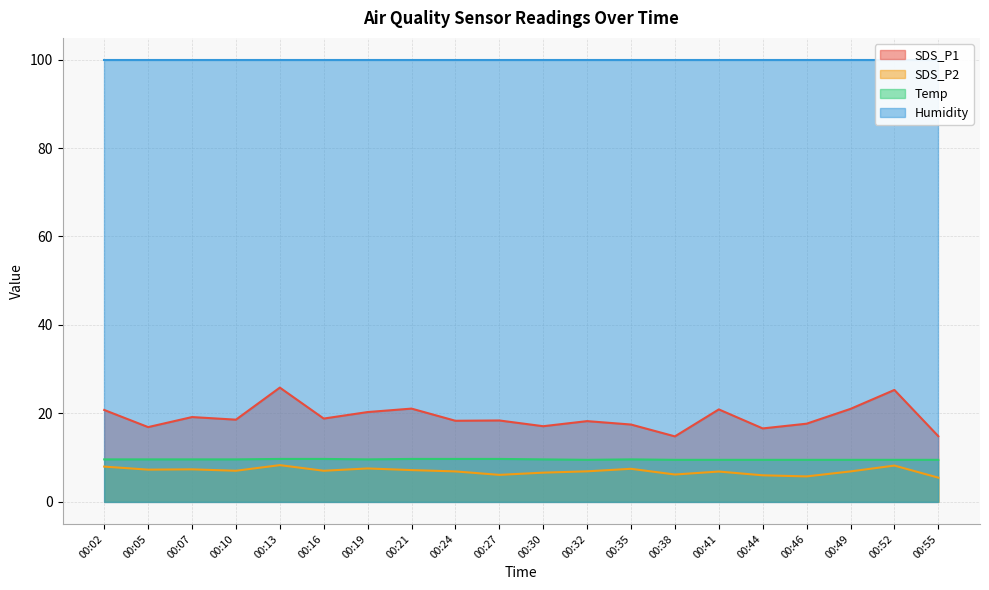

True or false: Temp has a value of 13.1 at 00:38.

False